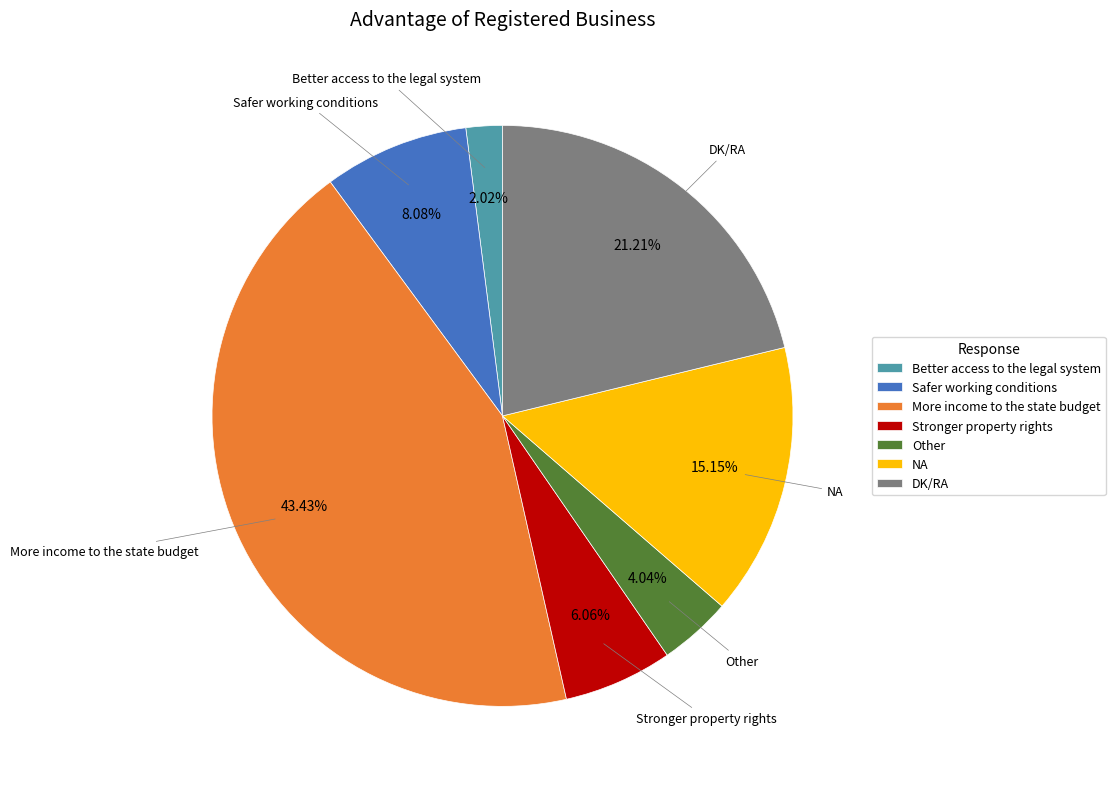

What is the ratio of the value at More income to the state budget to the value at Better access to the legal system?

21.5